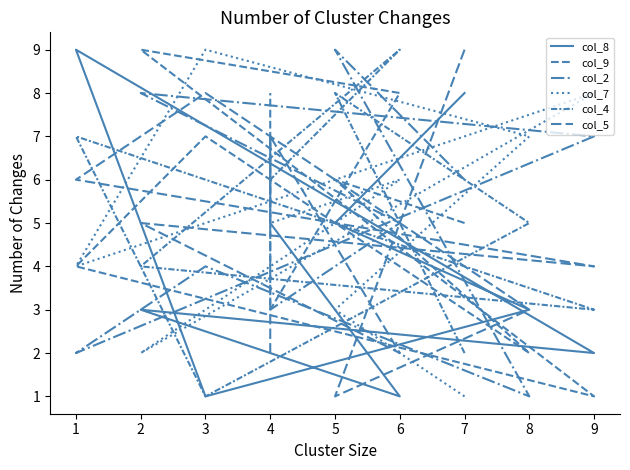

Reading left to right, transcribe all the data shown in this chart.

col_8: 8	5	3	1	9	2	3	1	5	7
col_9: 5	6	2	7	4	1	9	8	3	8
col_2: 6	9	1	4	2	7	8	5	3	3
col_7: 1	3	7	9	4	8	2	6	5	5
col_4: 2	8	5	1	7	3	4	9	6	6
col_5: 9	1	3	8	6	4	5	2	7	2